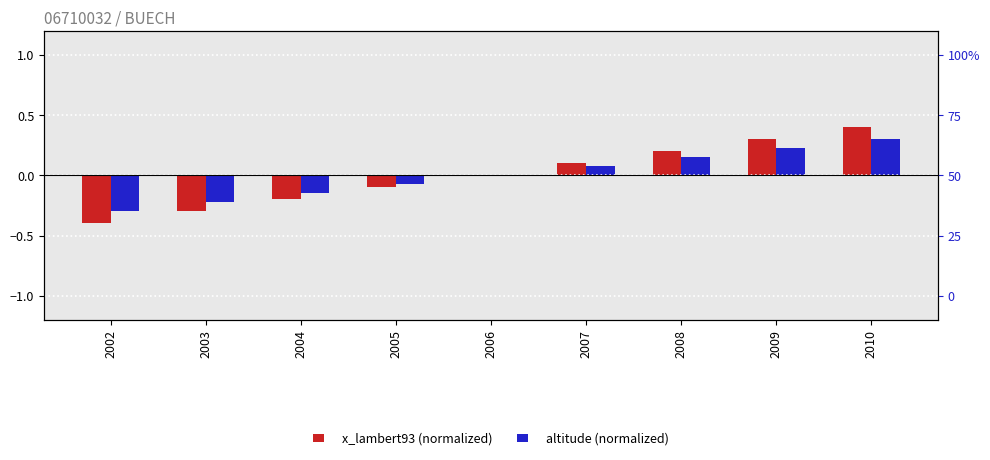

How many data points in altitude (normalized) are above 0?

4